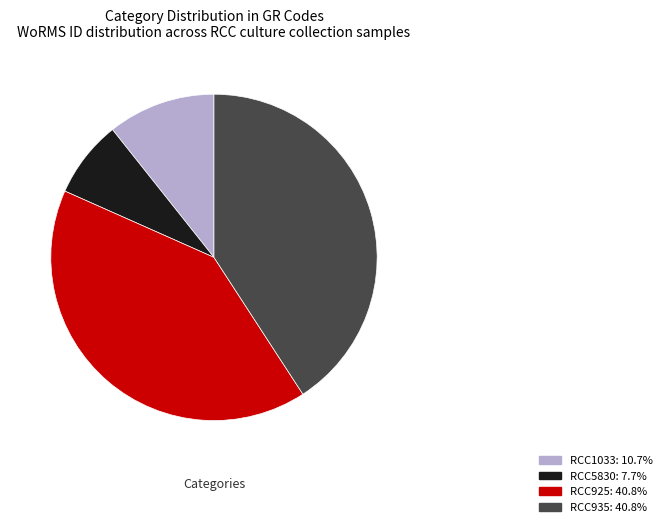

The RCC1033 slice represents 11% of the pie. True or false?

True